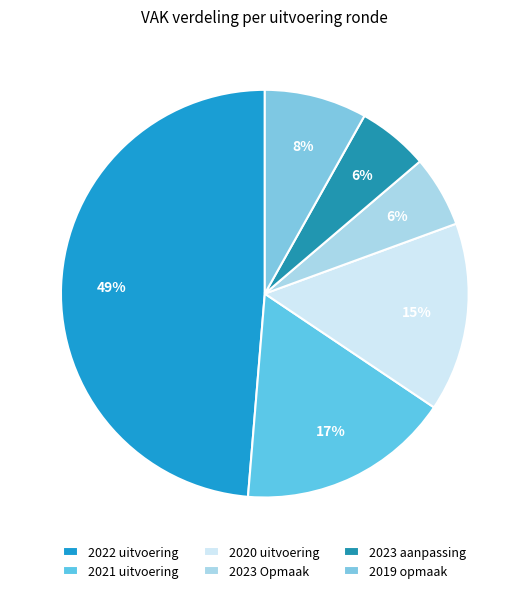

To the nearest percent, what is the difference between the largest and smallest slice percentages?

43%